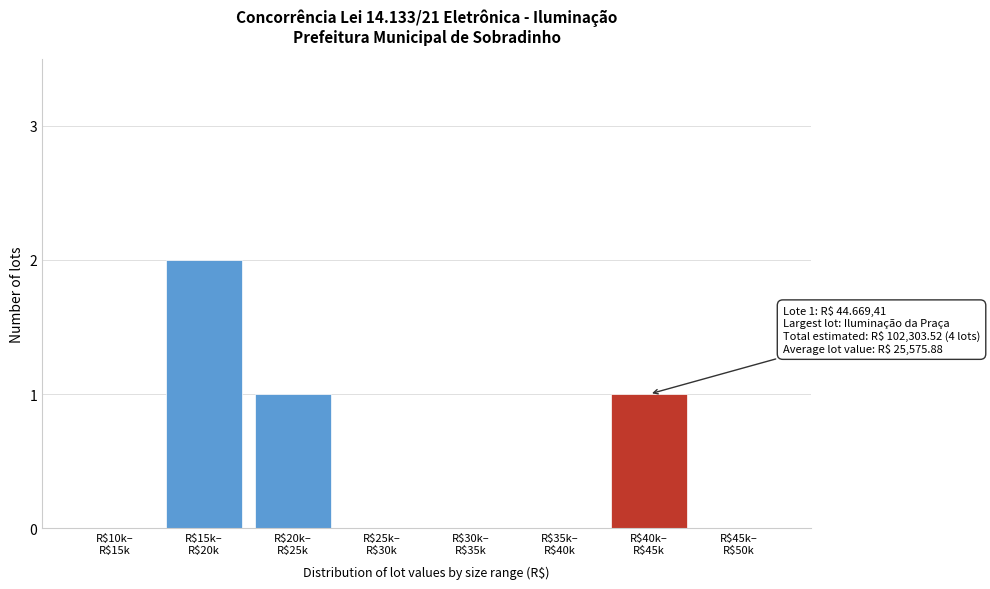

What is the sum of all values?

4